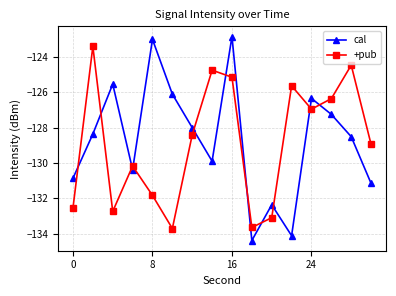

True or false: +pub and cal cross at least once.

True